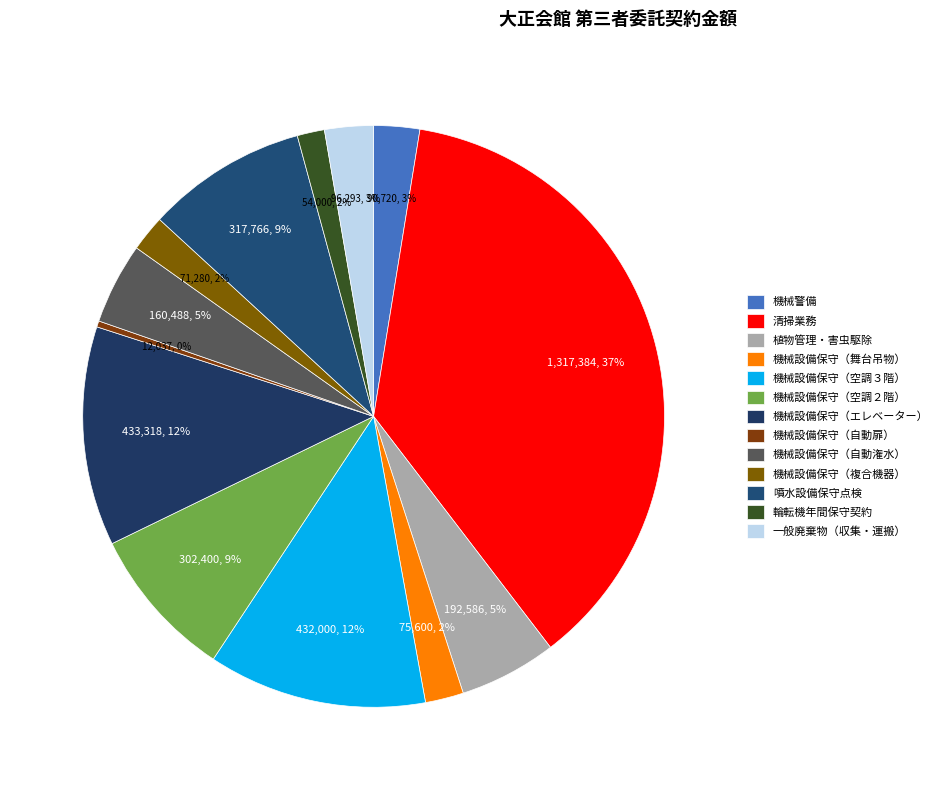

Does 機械警備 represent more than half of the total?

No